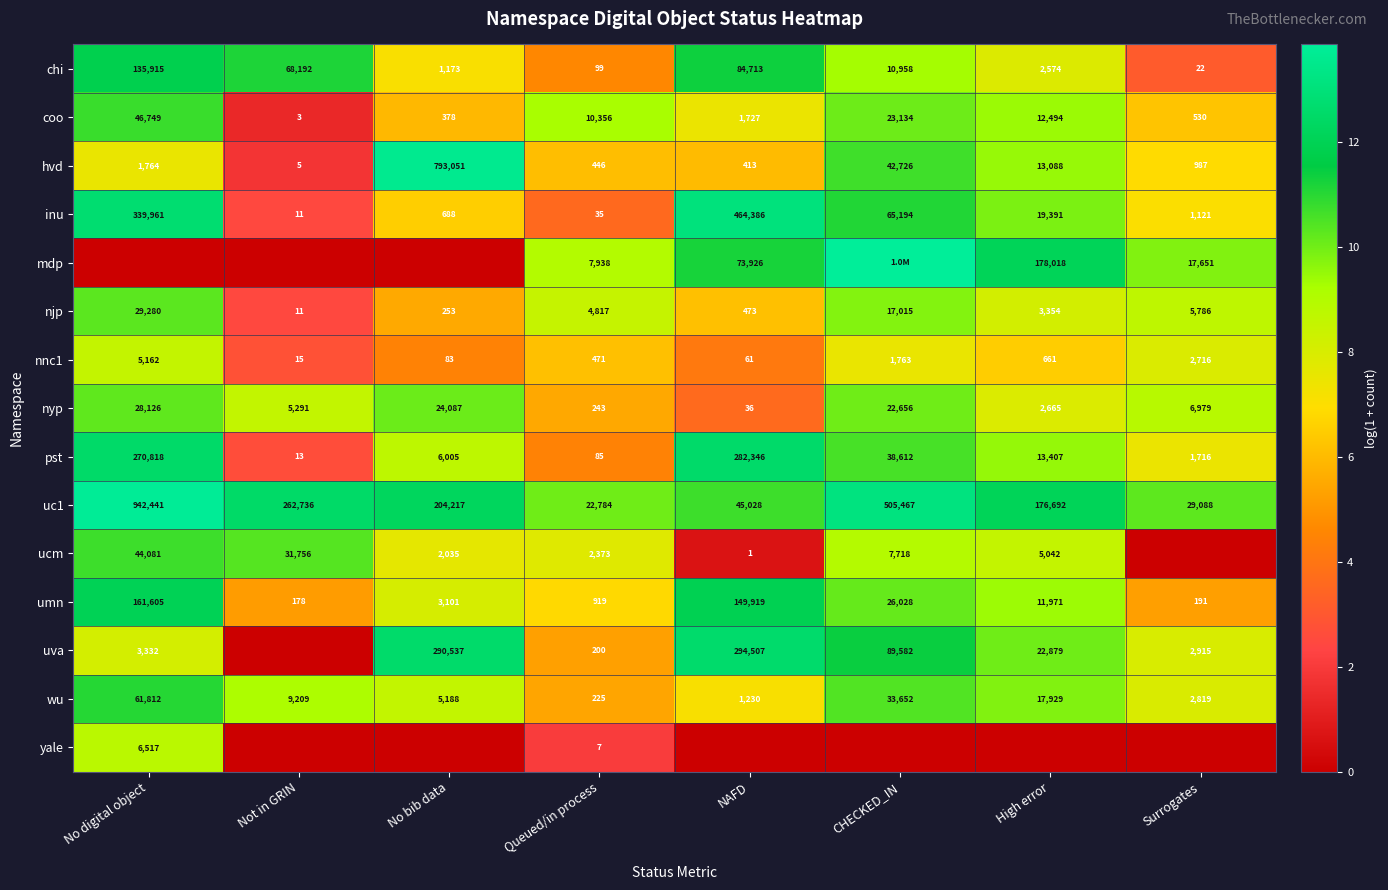

Is the value of njp at High error greater than the value of pst at CHECKED_IN?

No